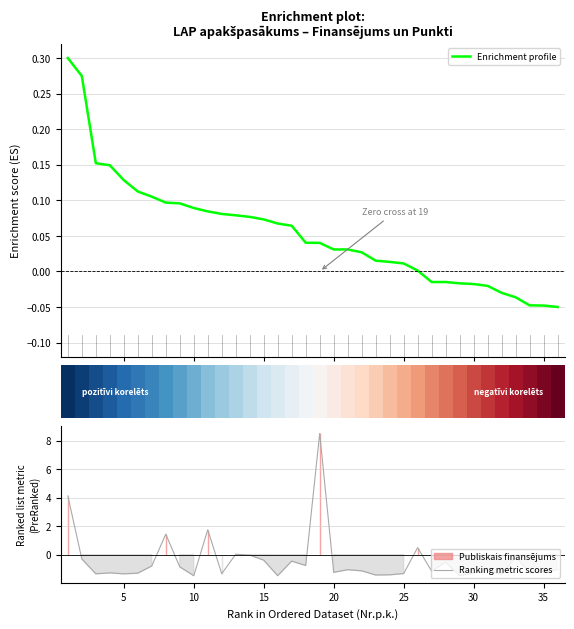

Does the chart have visible grid lines?

Yes